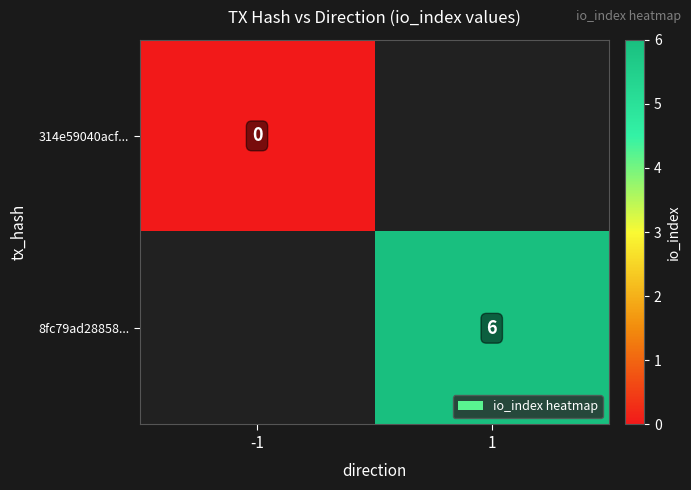

Is the value of 314e59040acf... at -1 greater than the value of 8fc79ad28858... at 1?

No